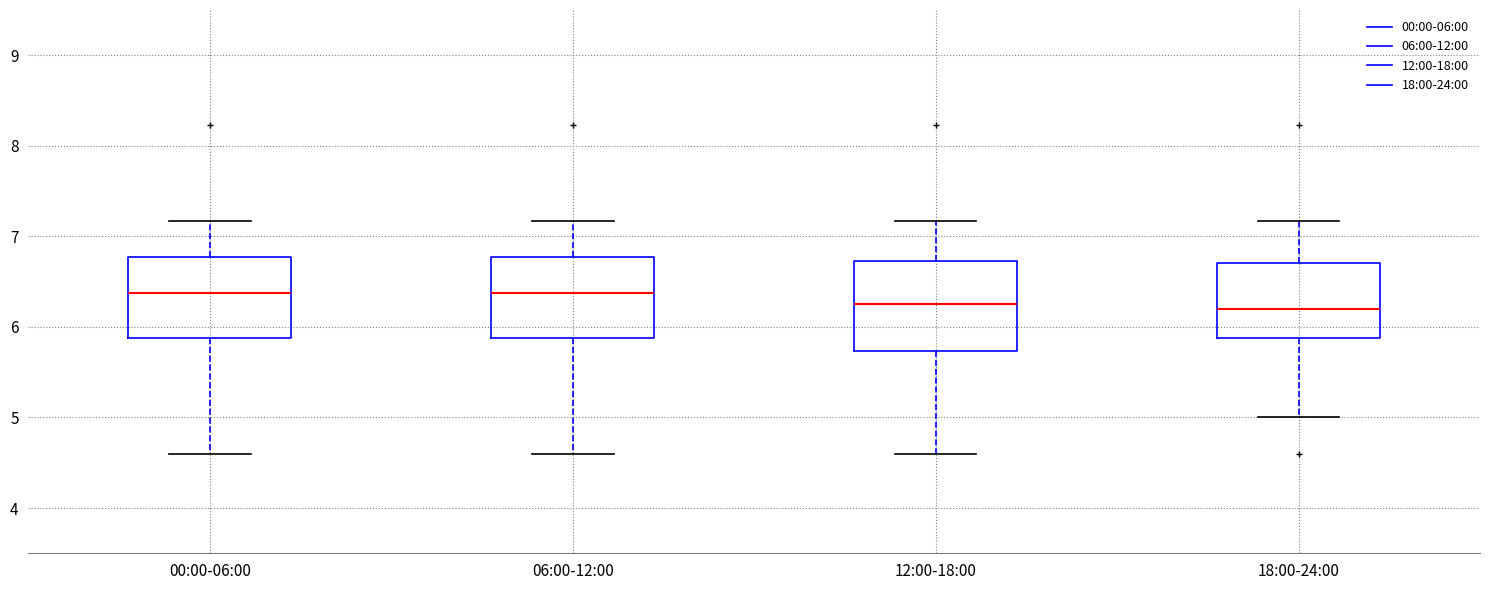

Reading left to right, transcribe this box plot: for each box, give where its median line is, the range the box spans, and where its two whiskers end, as read against the y-axis. The values are not printed on the chart, so give them approximately, as read against the axis.

00:00-06:00: median 6.4, box 5.9 to 6.8, whiskers 4.6 to 7.2
06:00-12:00: median 6.4, box 5.9 to 6.8, whiskers 4.6 to 7.2
12:00-18:00: median 6.3, box 5.7 to 6.7, whiskers 4.6 to 7.2
18:00-24:00: median 6.2, box 5.9 to 6.7, whiskers 5.0 to 7.2